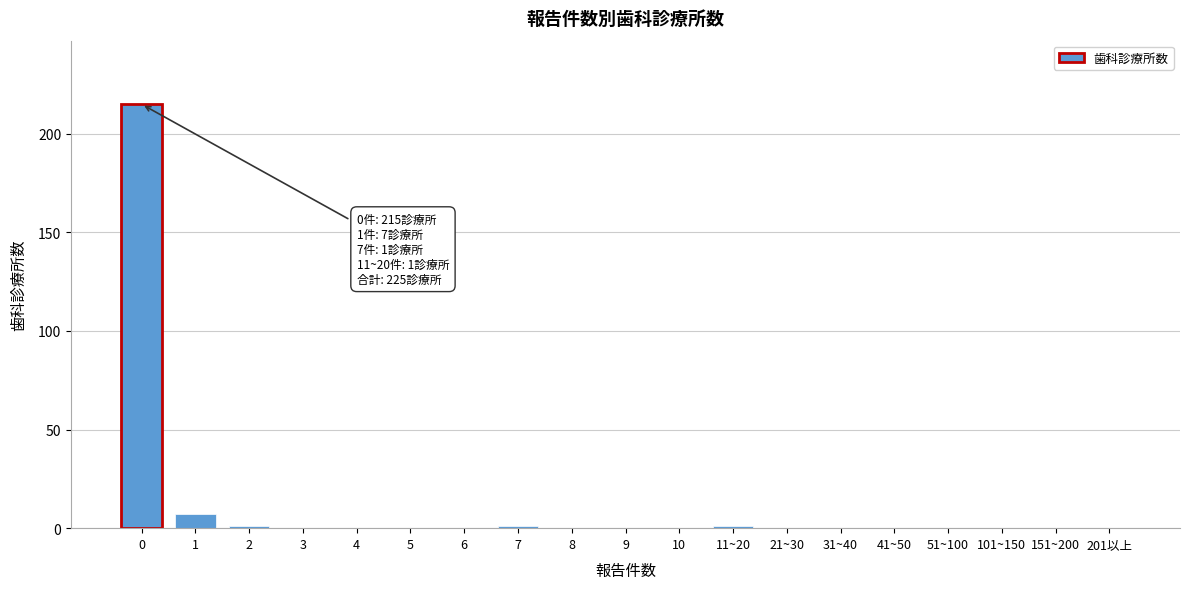

Reading left to right, transcribe all the data shown in this chart.

0=215	1=7	2=1	3=0	4=0	5=0	6=0	7=1	8=0	9=0	10=0	11~20=1	21~30=0	31~40=0	41~50=0	51~100=0	101~150=0	151~200=0	201以上=0